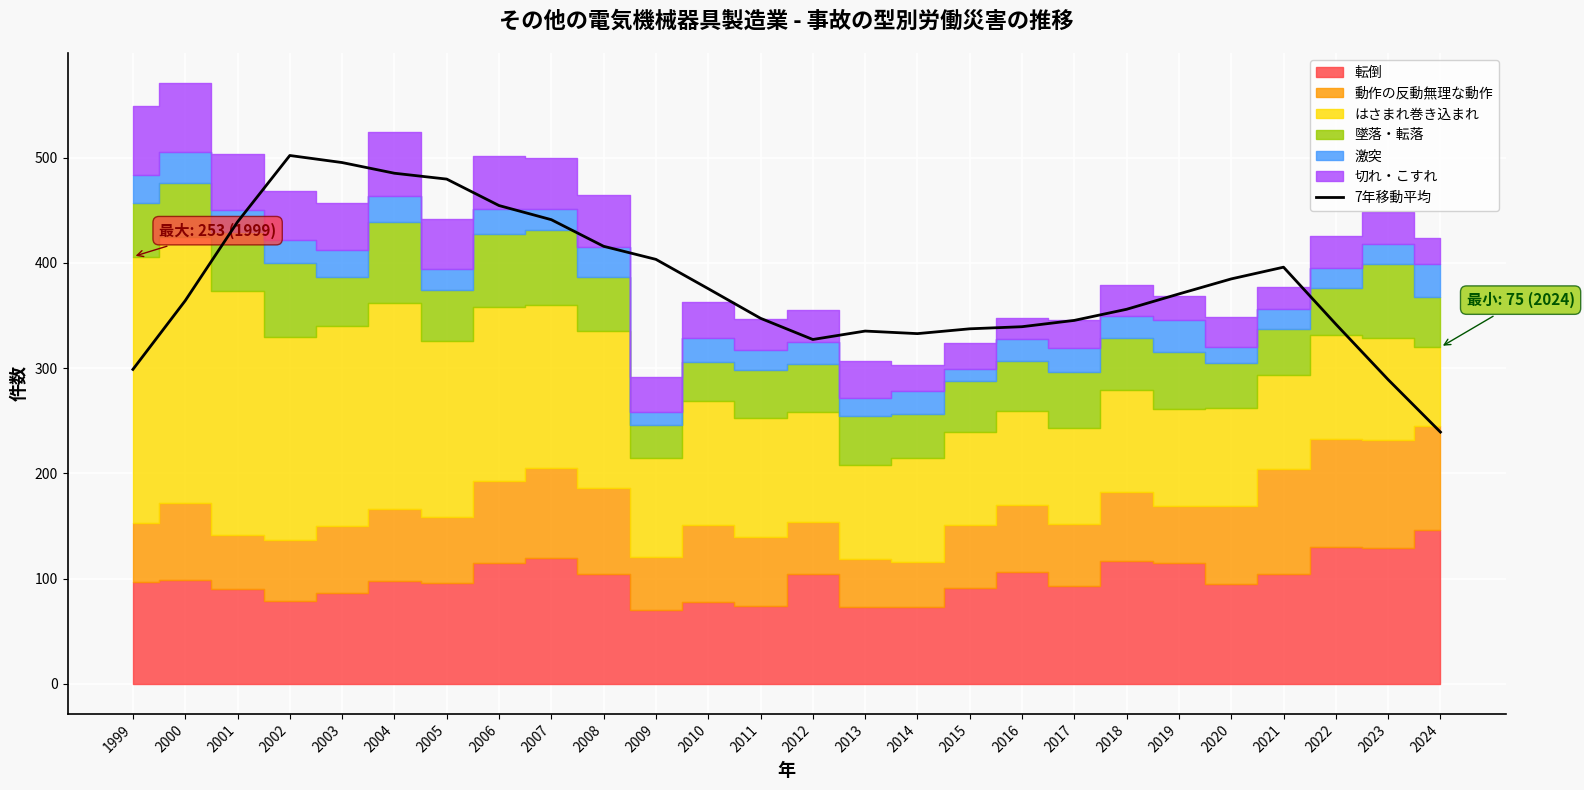

Where is the first local minimum?

2012